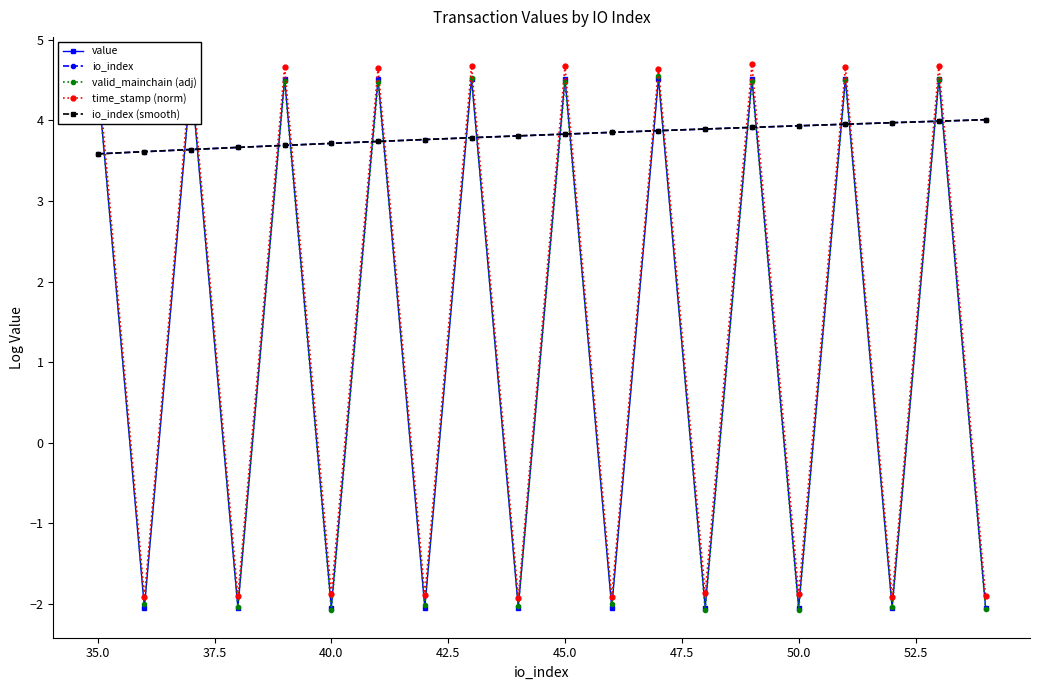

How many data points does each series have?

20